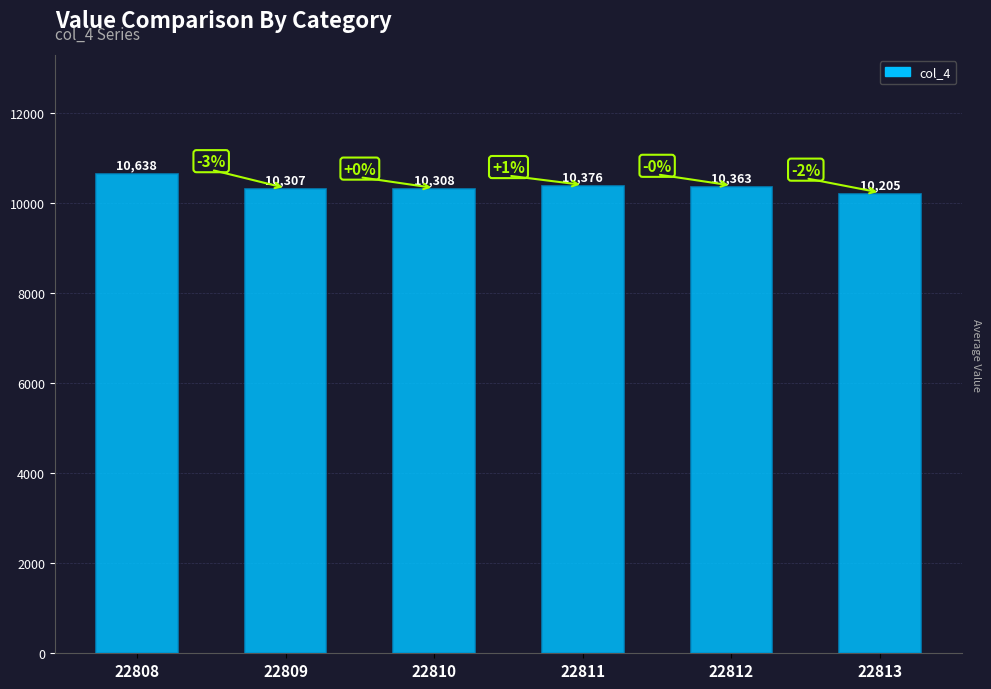

Is it true that the value at 22812 is 10363?

True